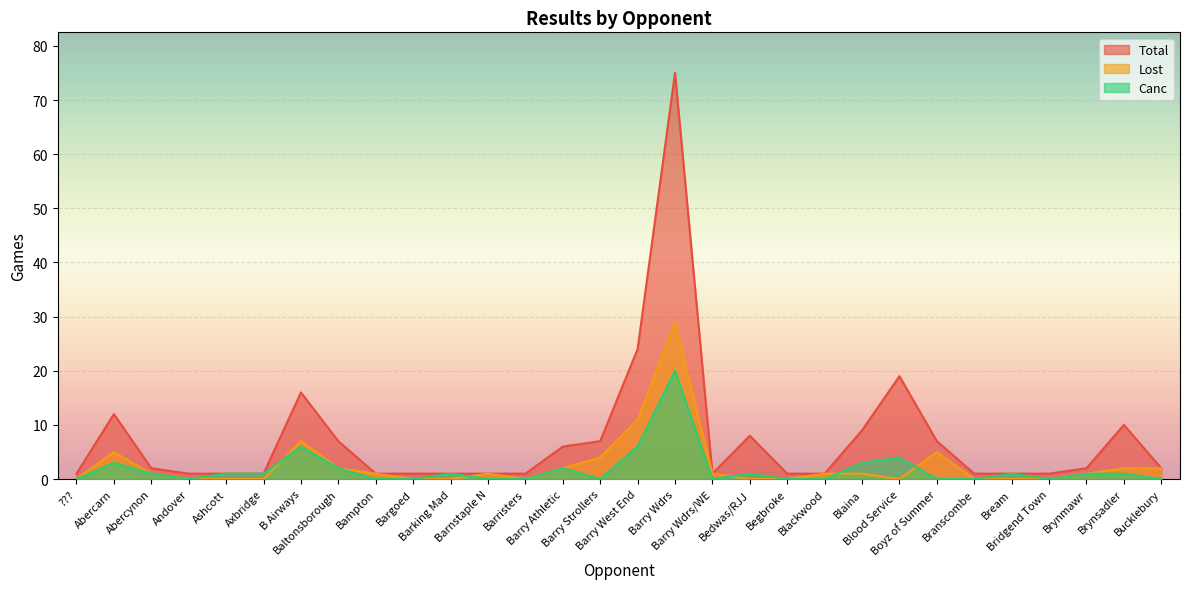

The Total series shows 14 at Bedwas/RJJ. True or false?

False